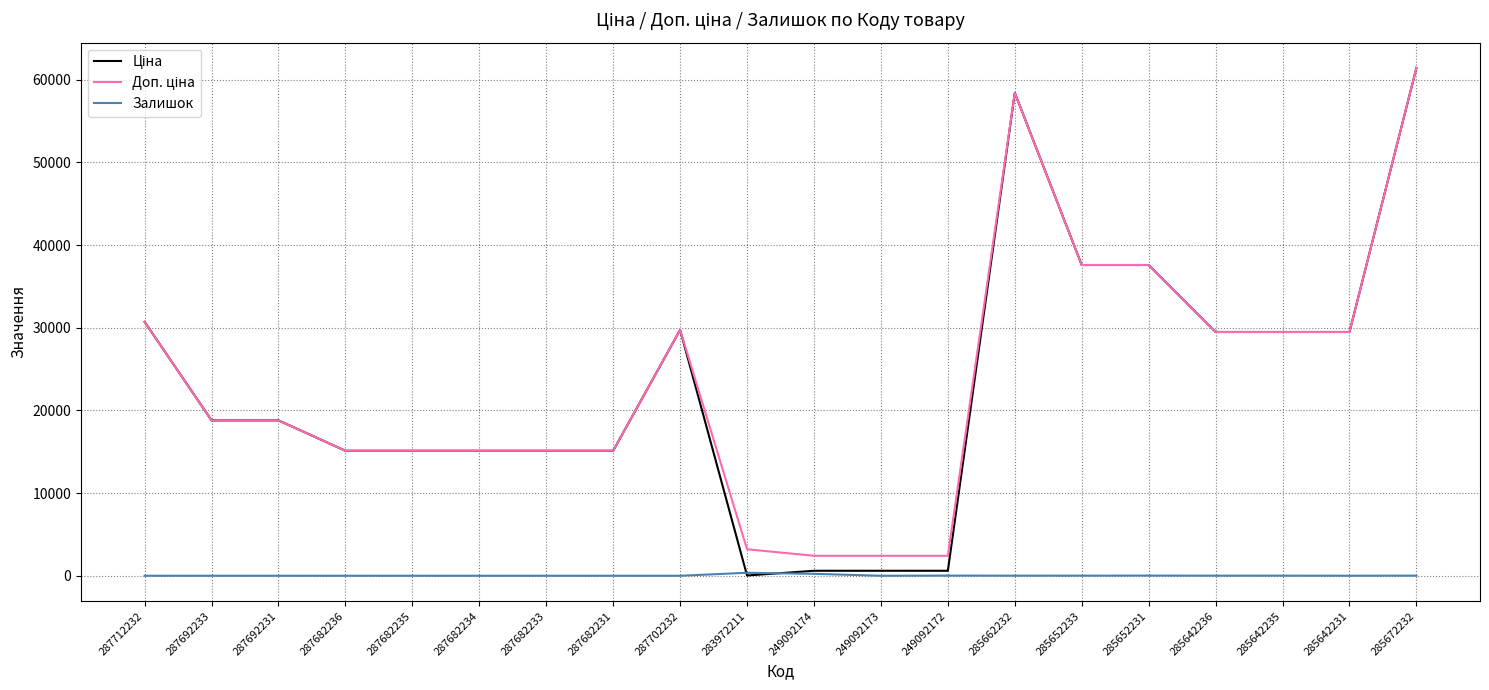

What is the greatest value displayed?

61434.3